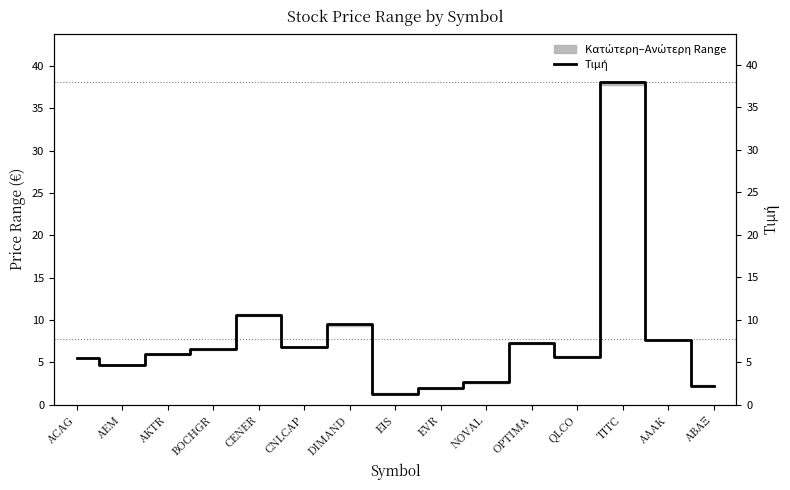

Count the number of categories in the chart.

15